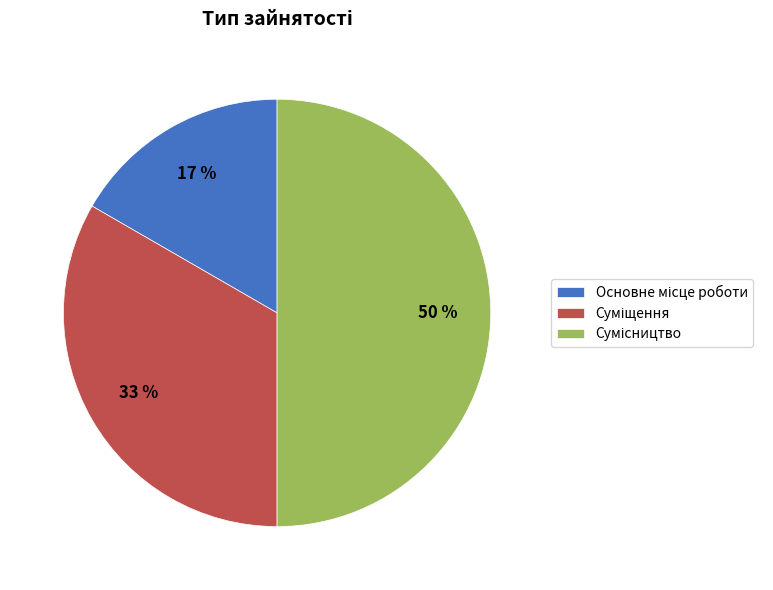

To the nearest percent, what is the difference between the largest and smallest slice percentages?

33%